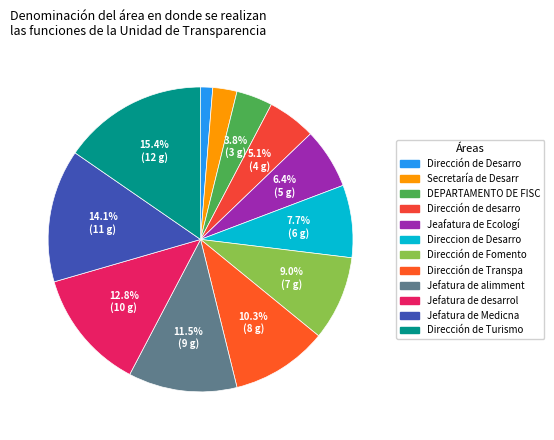

To the nearest percent, what is the average slice percentage?

8%